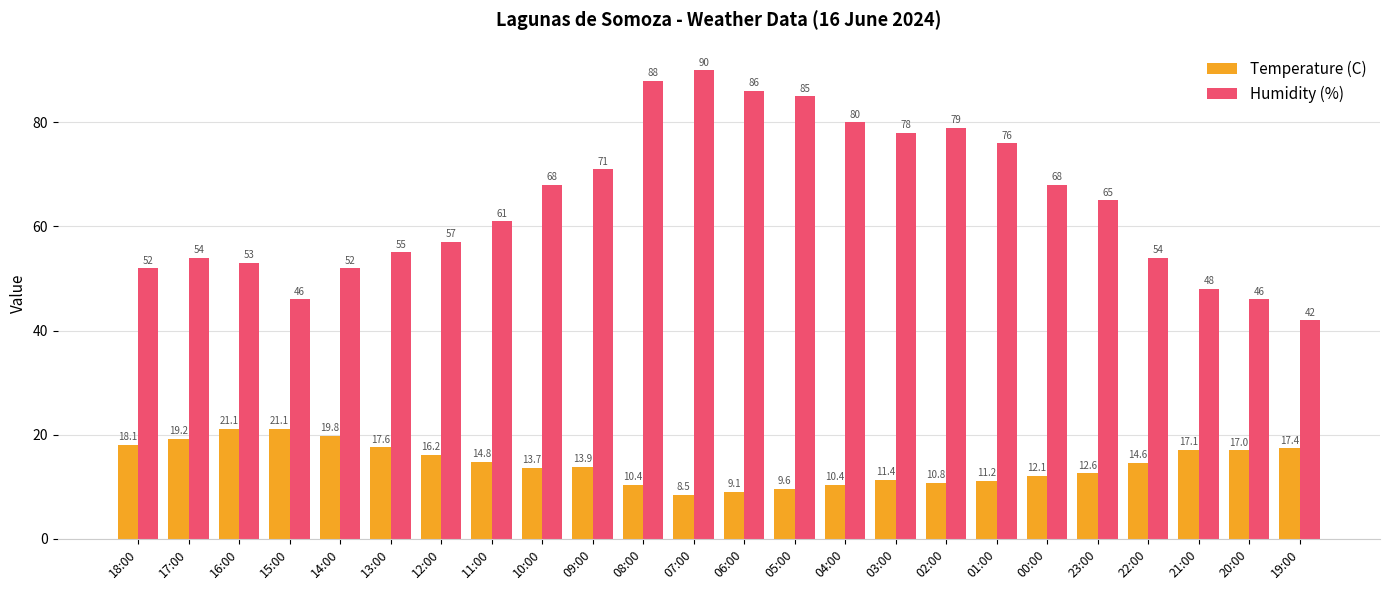

The value of Humidity (%) at 03:00 is 35.0. True or false?

False